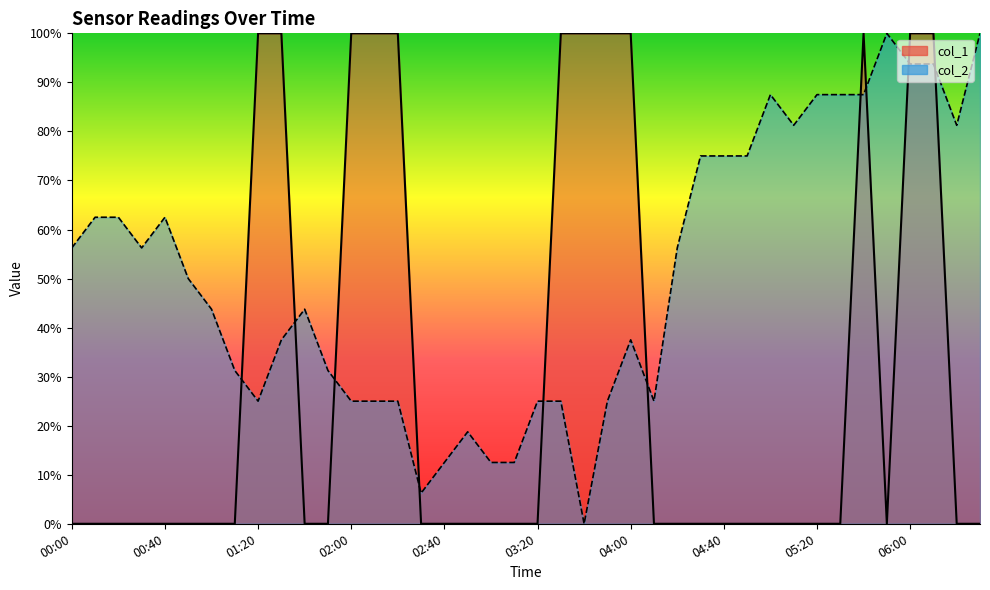

At how many categories does at least one series exceed 58?

25